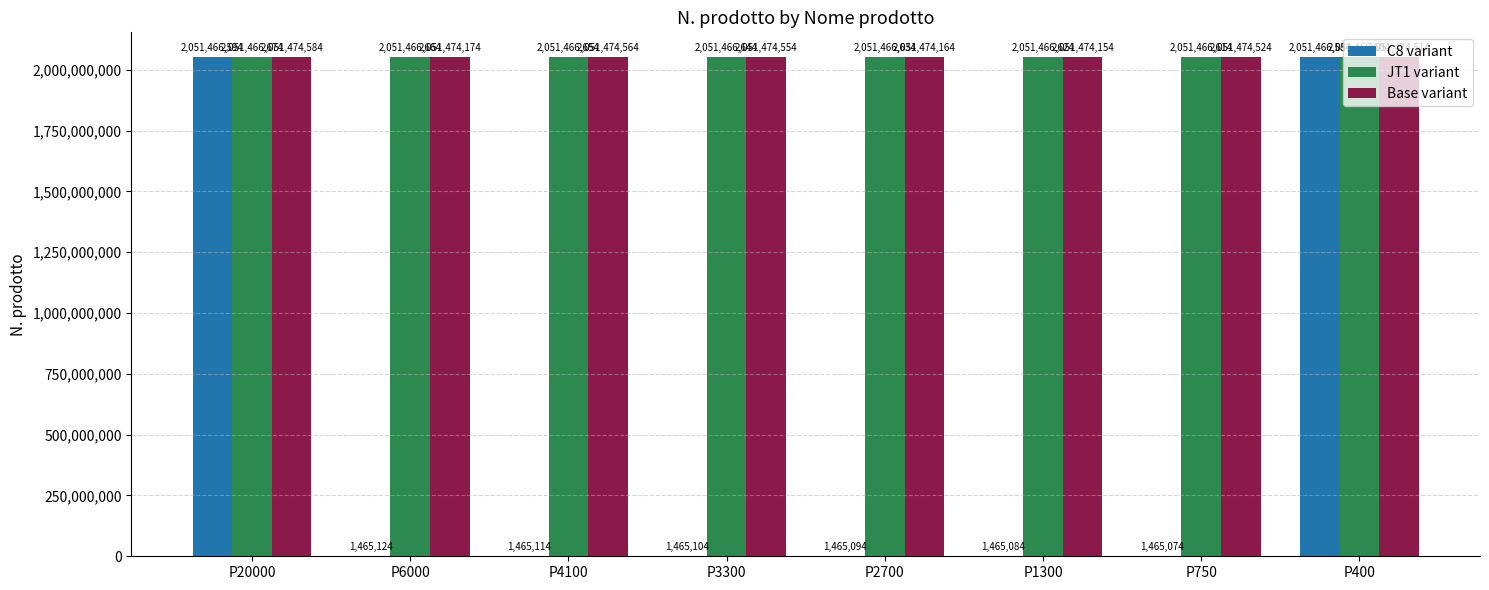

What is the maximum value shown in the chart?

2051474584